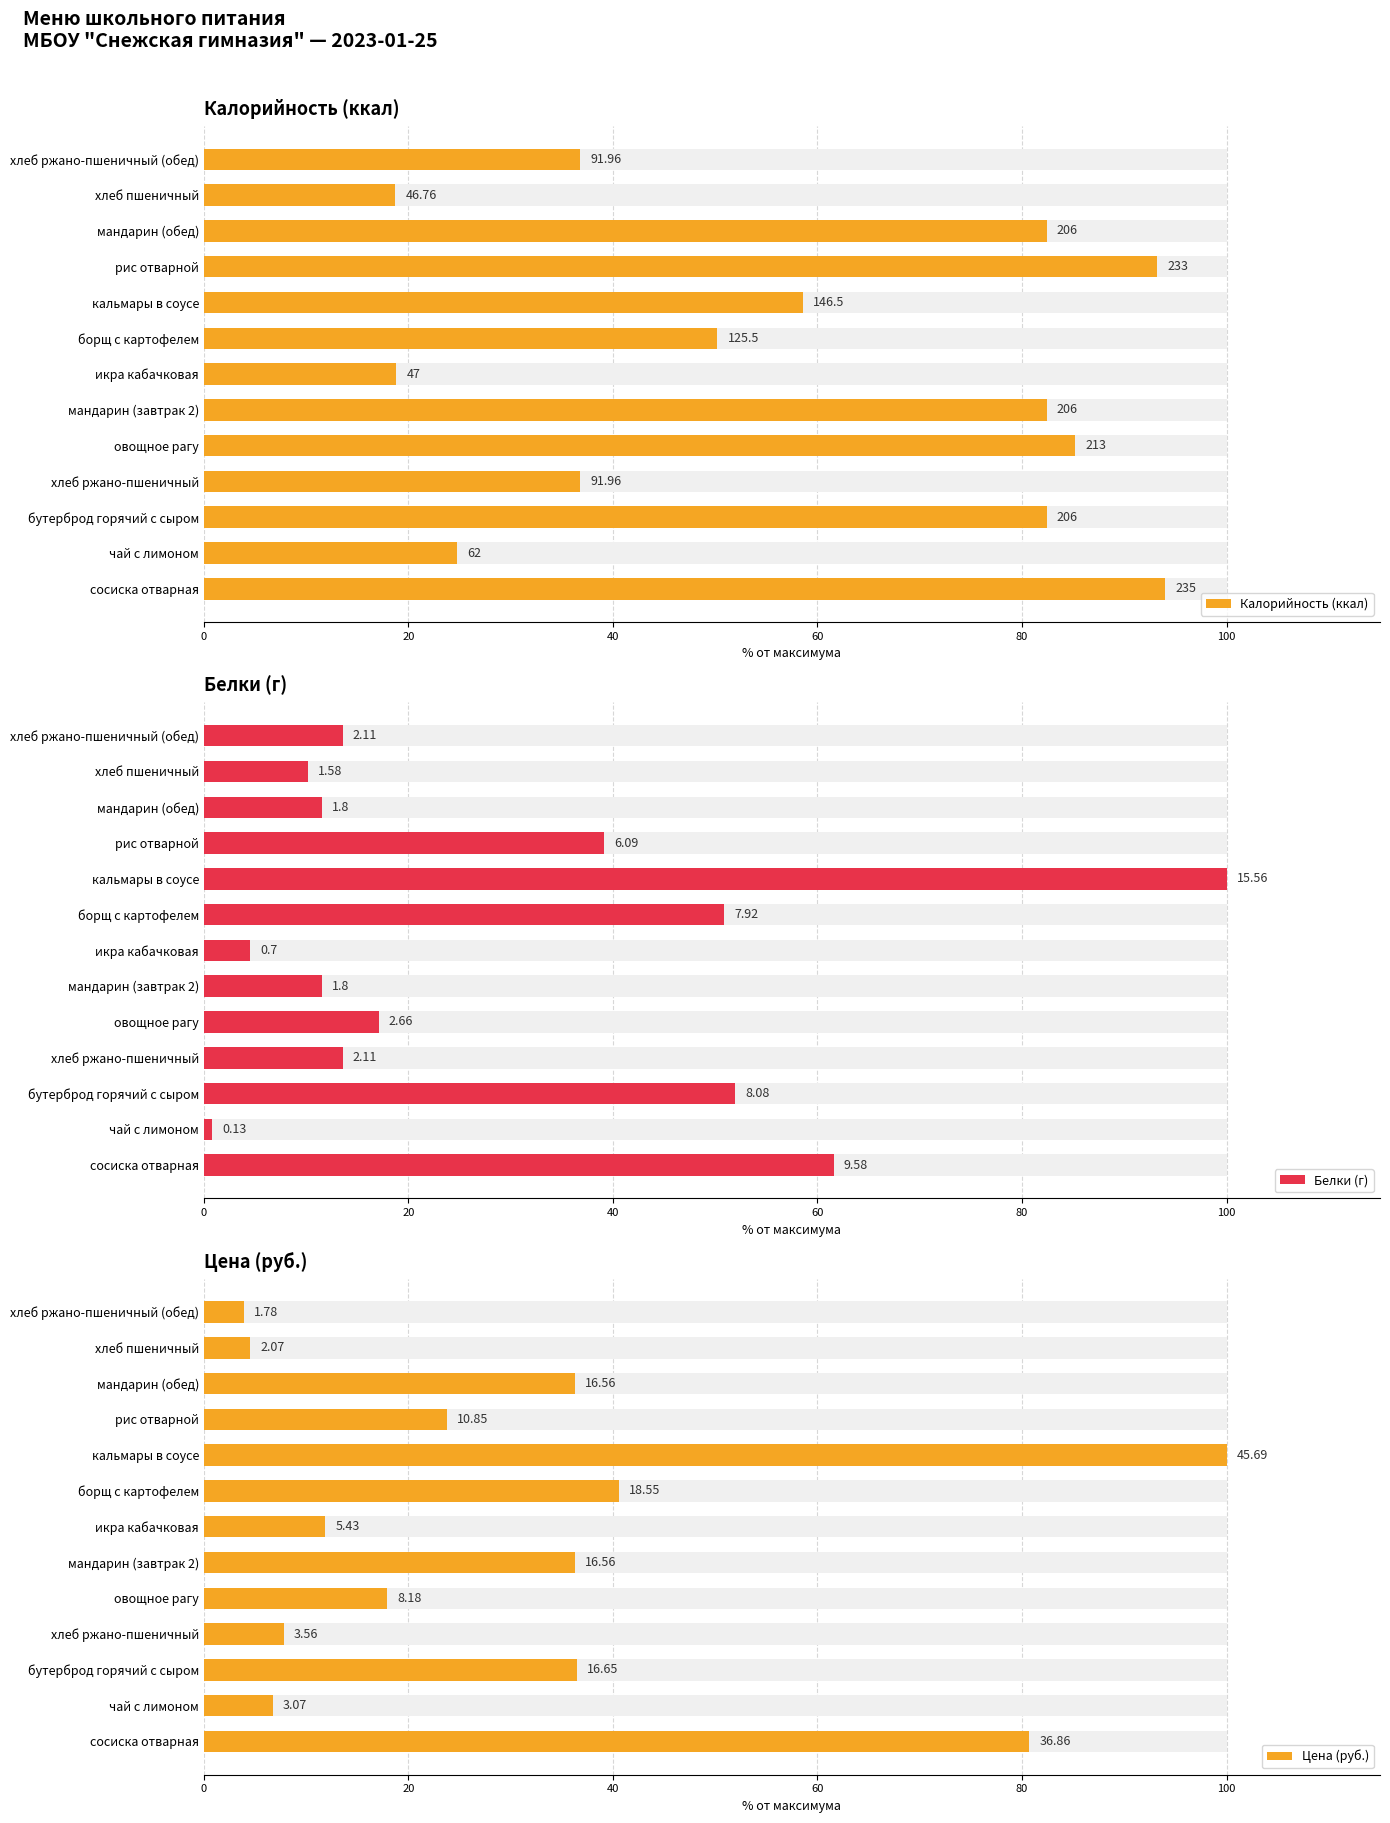

Reading right to left, transcribe all the data shown in this chart.

Калорийность (ккал): 36.8	18.7	82.4	93.2	58.6	50.2	18.8	82.4	85.2	36.8	82.4	24.8	94.0
Белки (г): 13.6	10.2	11.6	39.1	100.0	50.9	4.5	11.6	17.1	13.6	51.9	0.8	61.6
Цена (руб.): 3.9	4.5	36.2	23.7	100.0	40.6	11.9	36.2	17.9	7.8	36.4	6.7	80.7